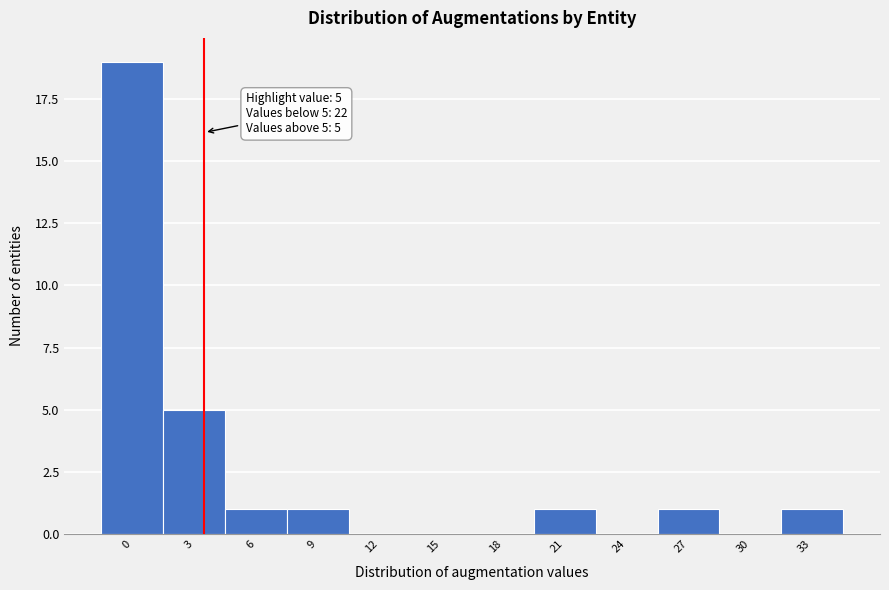

Reading left to right, what are all the values shown in this chart?

0=19	3=5	6=1	9=1	12=0	15=0	18=0	21=1	24=0	27=1	30=0	33=1